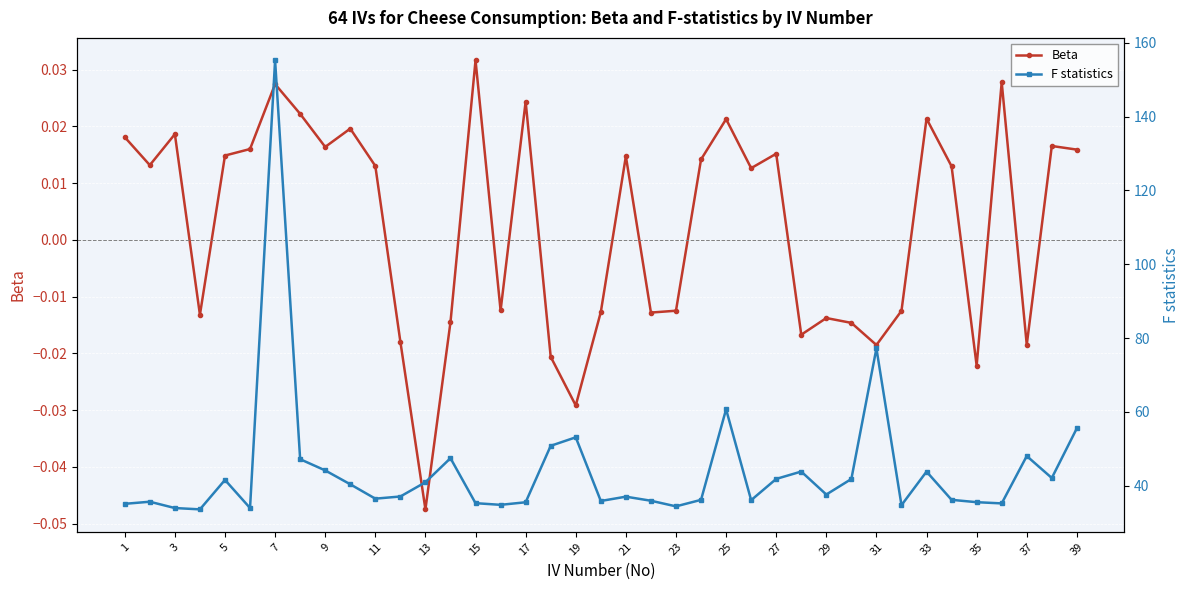

How many lines are shown in the chart?

2